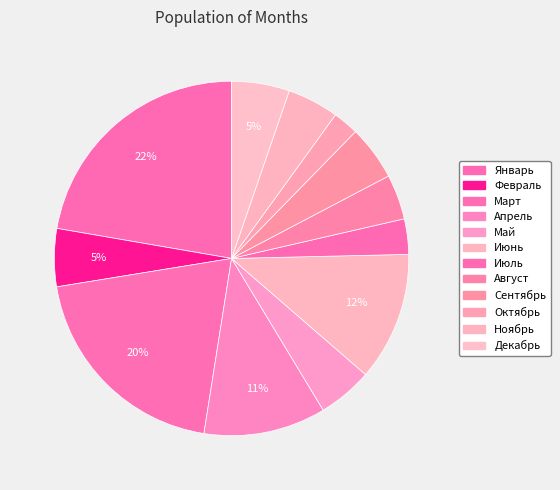

How many segments does this pie chart have?

12